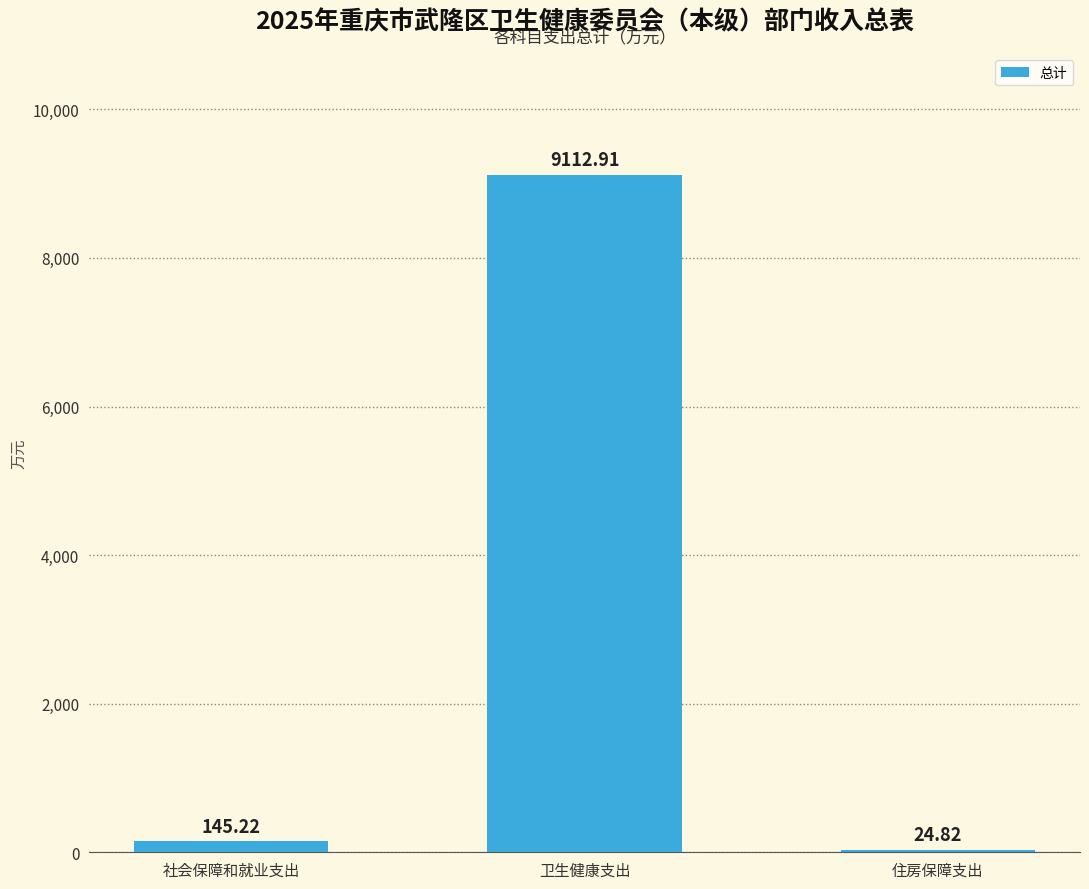

What is the maximum value shown in the chart?

9112.9